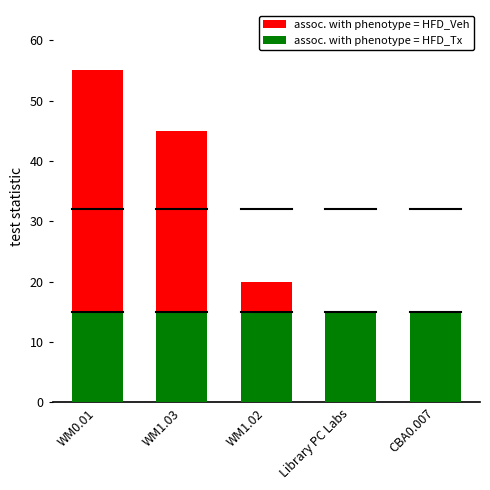

Is it true that assoc. with phenotype = HFD_Tx equals 15 at CBA0.007?

True